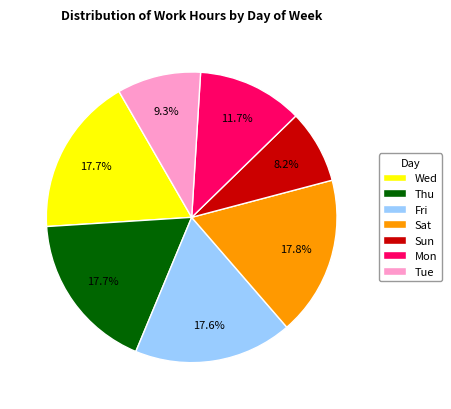

What percentage is the Wed slice, to the nearest percent?

18%